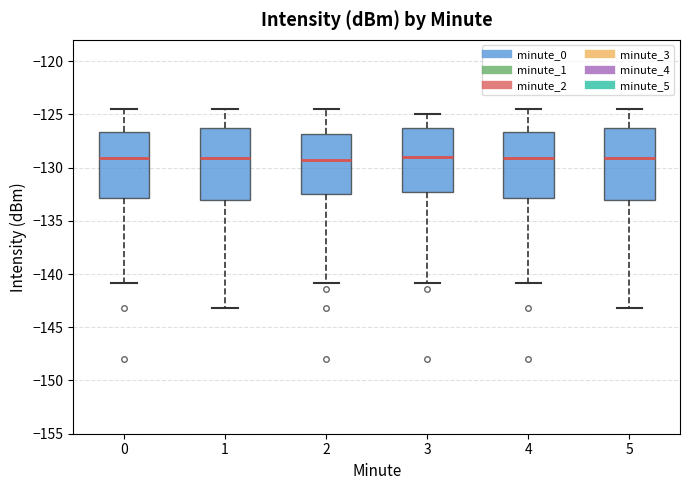

Reading left to right, read every box against the y-axis: the position of its median line, the range the box covers, and the ends of its whiskers. The values are not printed on the chart, so give them approximately, as read against the axis.

0: median -129.0, box -133.0 to -126.5, whiskers -141.0 to -124.5
1: median -129.0, box -133.0 to -126.5, whiskers -143.0 to -124.5
2: median -129.5, box -132.5 to -127.0, whiskers -141.0 to -124.5
3: median -129.0, box -132.5 to -126.5, whiskers -141.0 to -125.0
4: median -129.0, box -133.0 to -126.5, whiskers -141.0 to -124.5
5: median -129.0, box -133.0 to -126.5, whiskers -143.0 to -124.5